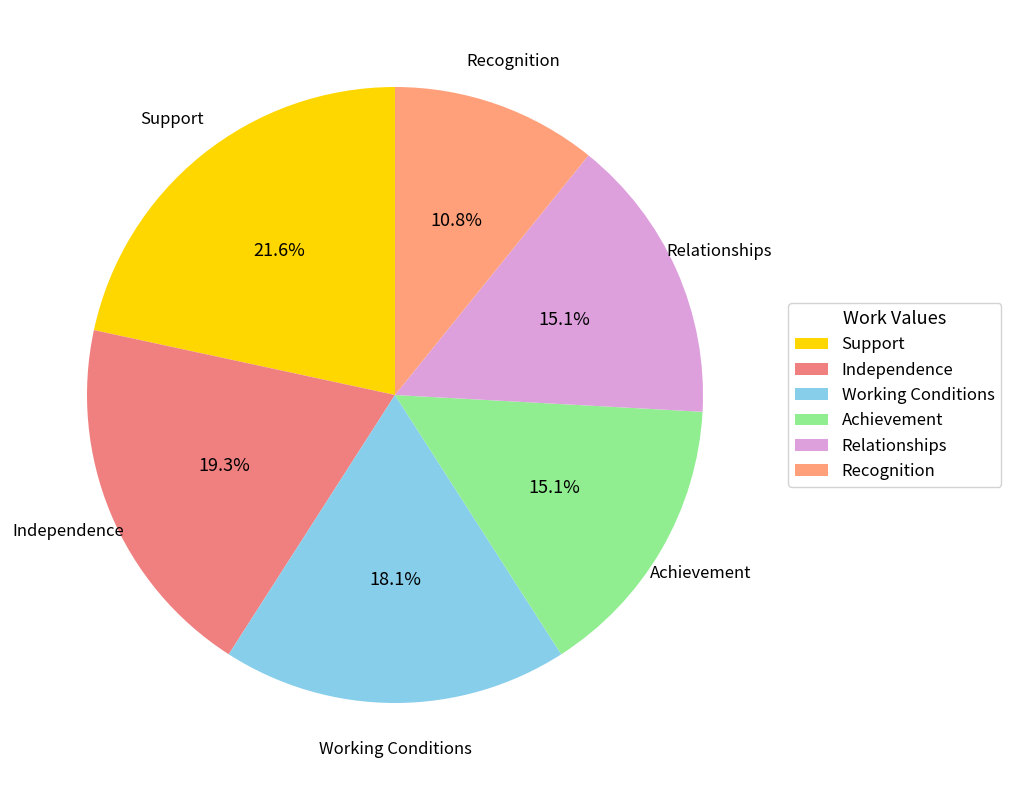

To the nearest percent, what is the average slice percentage?

17%